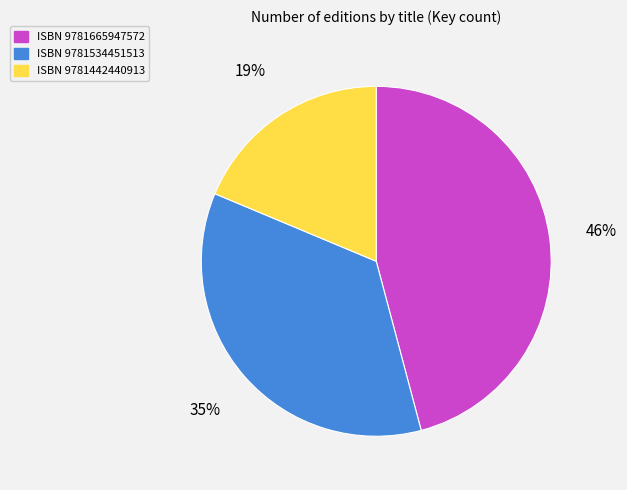

Is there a majority slice in this chart?

No